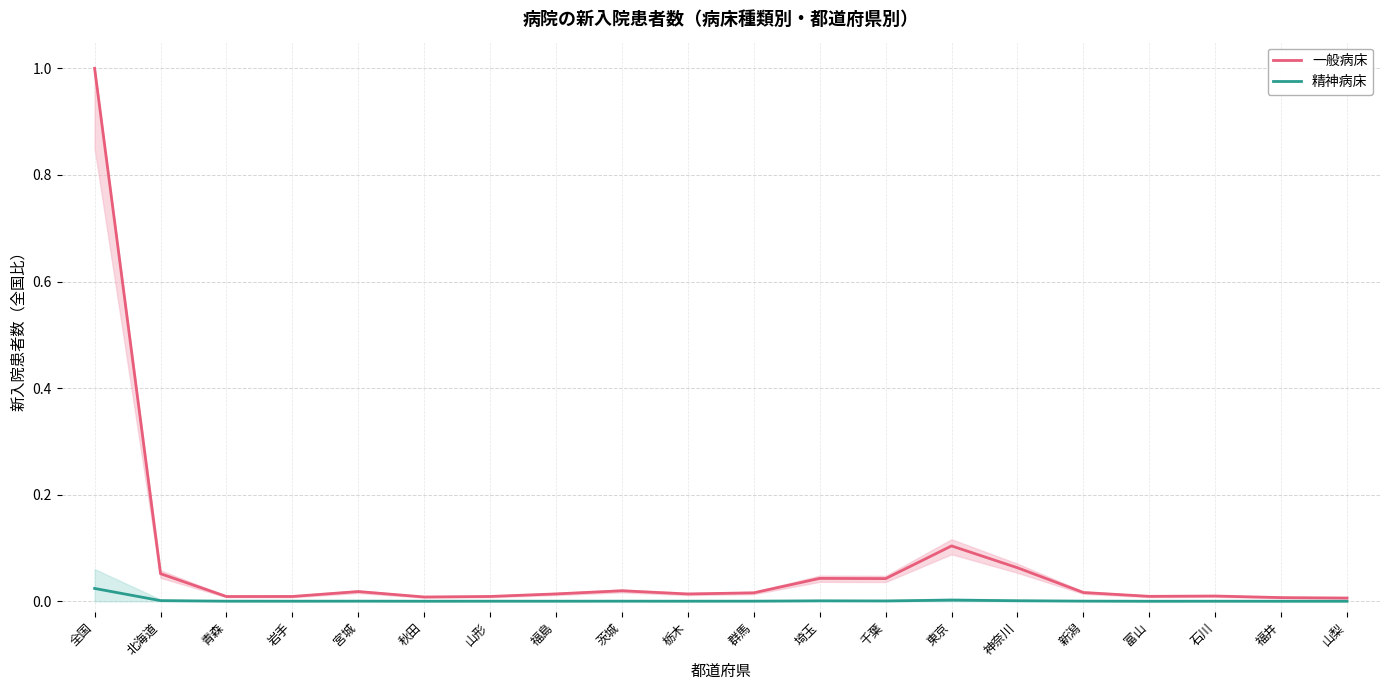

At which label is 精神病床 closest to 0?

富山